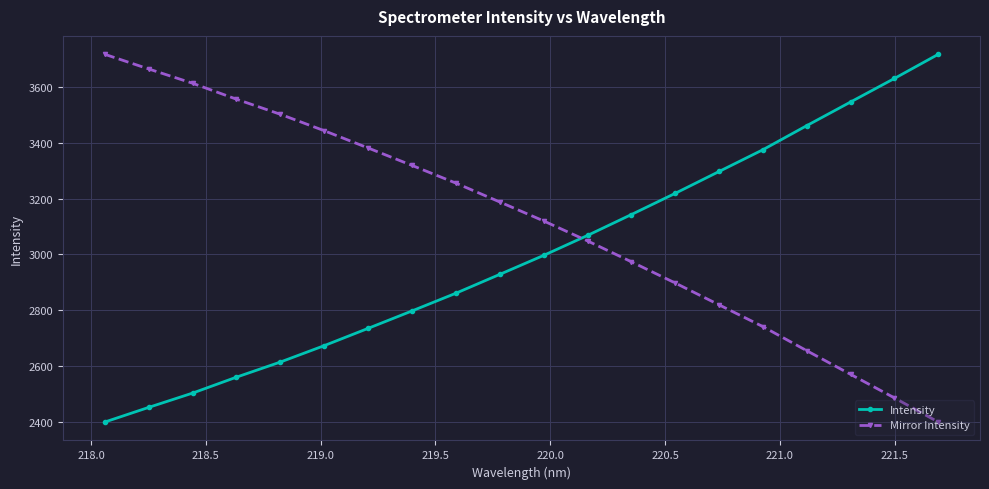

Reading right to left, list all the values displayed in this chart.

Intensity: 3718.3	3631.7	3547.1	3462.2	3375.8	3297.7	3219.2	3143.1	3068.1	2996.5	2928.4	2860.8	2797.2	2734.7	2672.7	2613.8	2559.6	2502.3	2451.0	2398.5
Mirror Intensity: 2398.5	2485.1	2569.6	2654.5	2740.9	2819.1	2897.5	2973.7	3048.6	3120.2	3188.3	3256.0	3319.5	3382.1	3444.0	3503.0	3557.2	3614.4	3665.7	3718.3